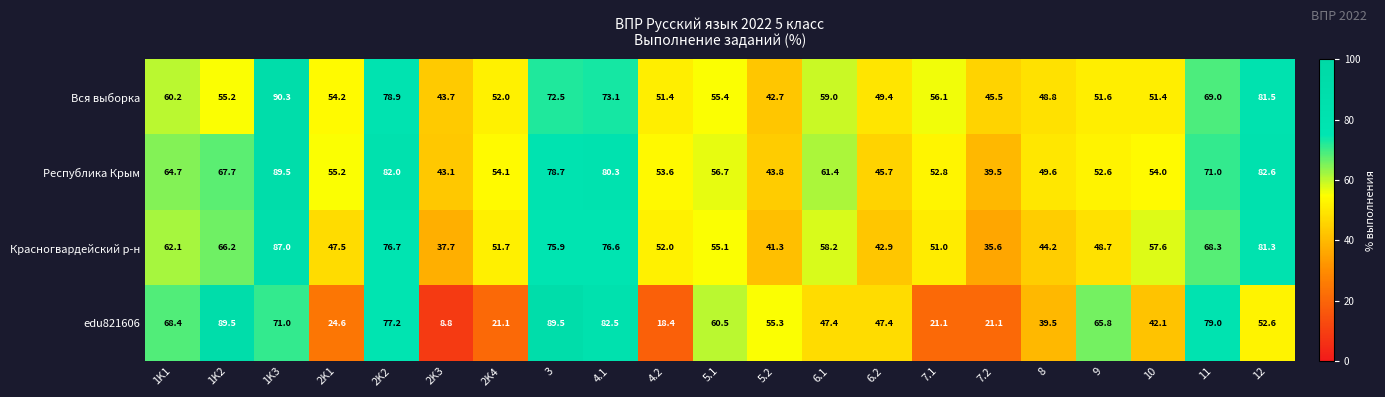

What is the total value across all series at 1K3?

337.8